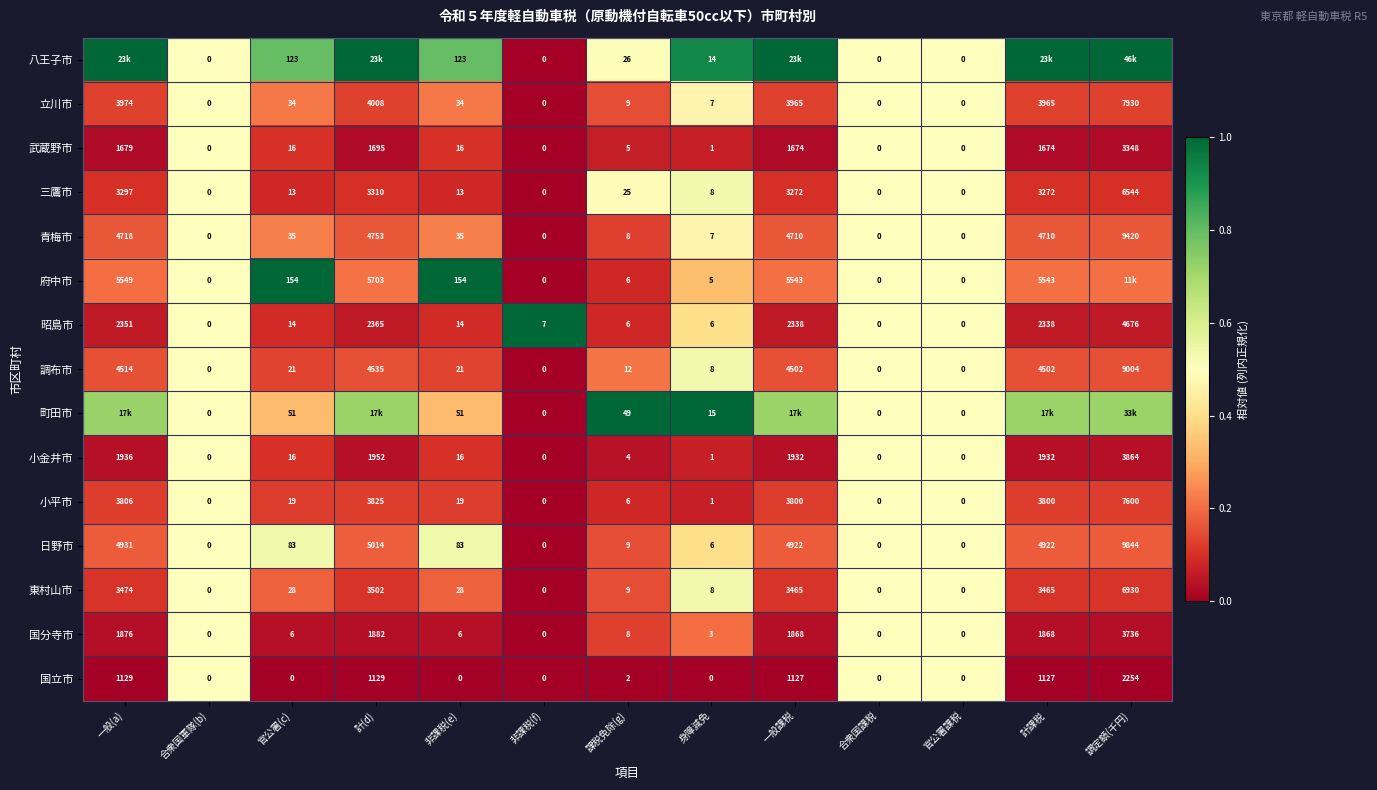

Is the value of 国分寺市 at 調定額(千円) greater than the value of 三鷹市 at 一般課税?

Yes